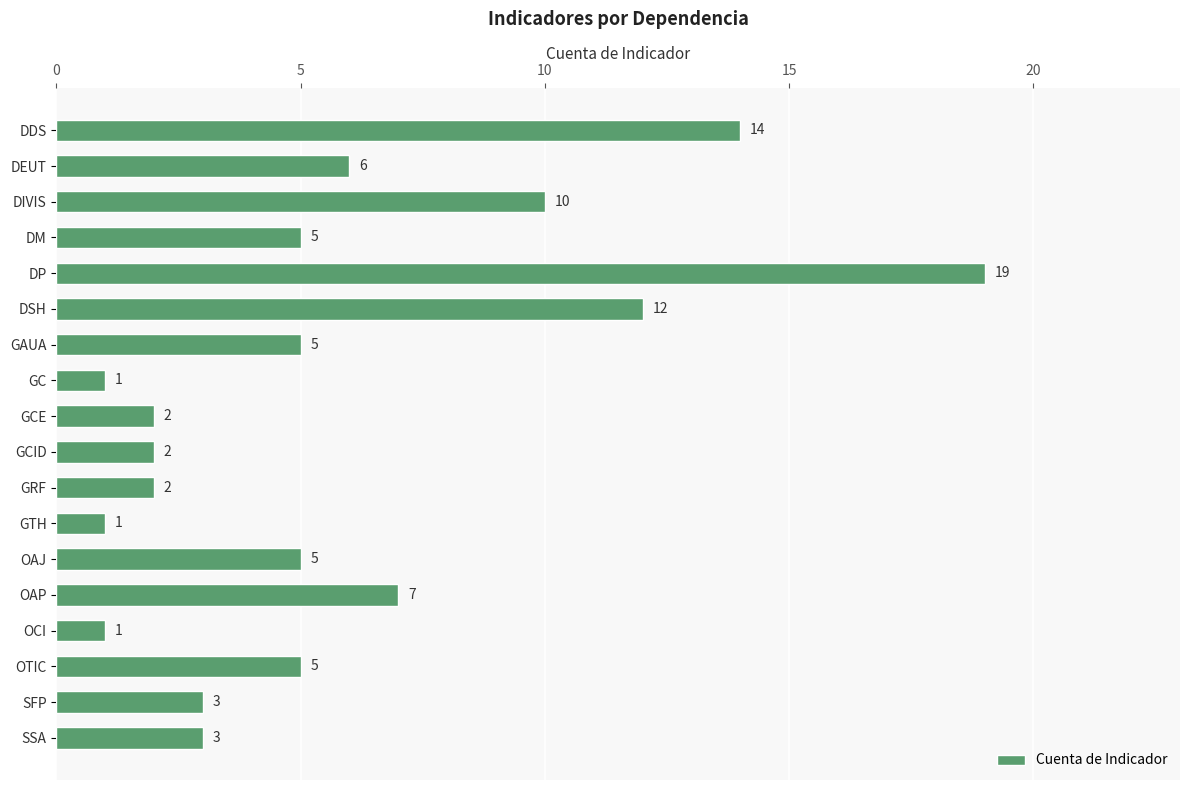

Reading top to bottom, extract all data points from this chart.

14	6	10	5	19	12	5	1	2	2	2	1	5	7	1	5	3	3